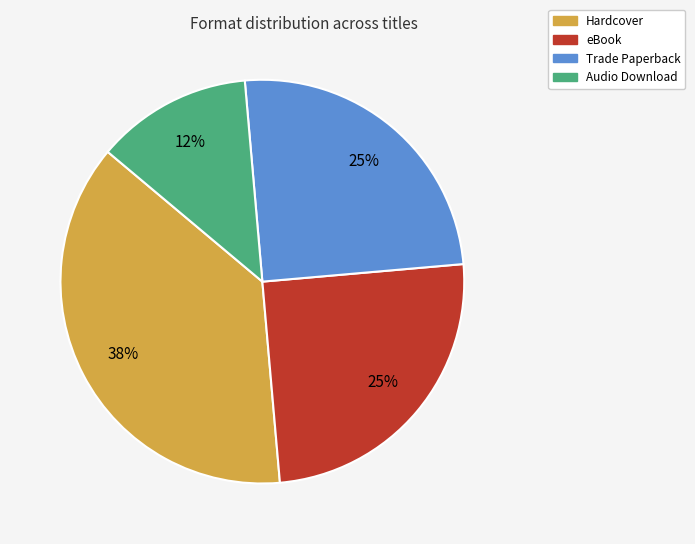

Count the number of slices in the pie.

4